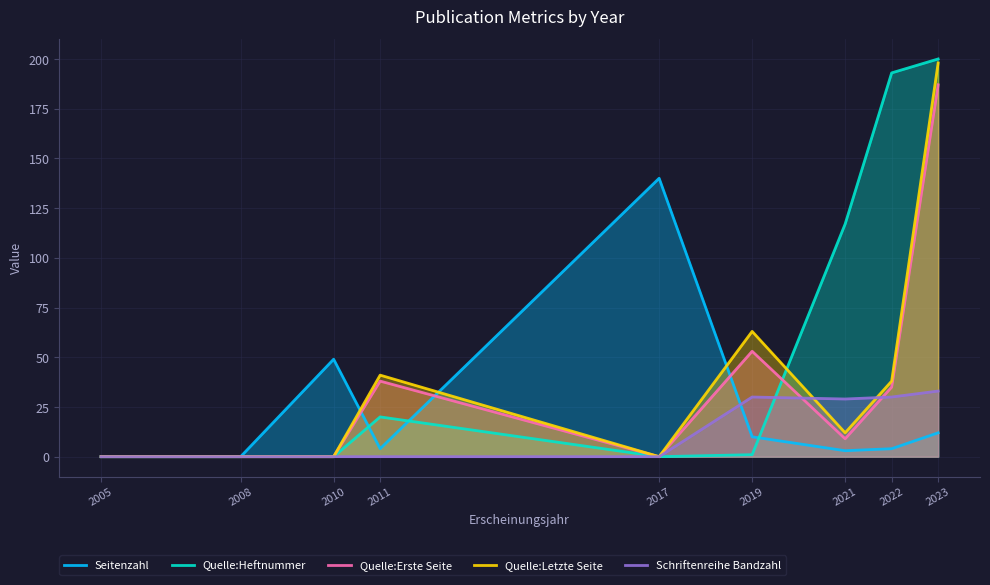

True or false: Quelle:Heftnummer has more than 1 points higher than both neighbors.

False